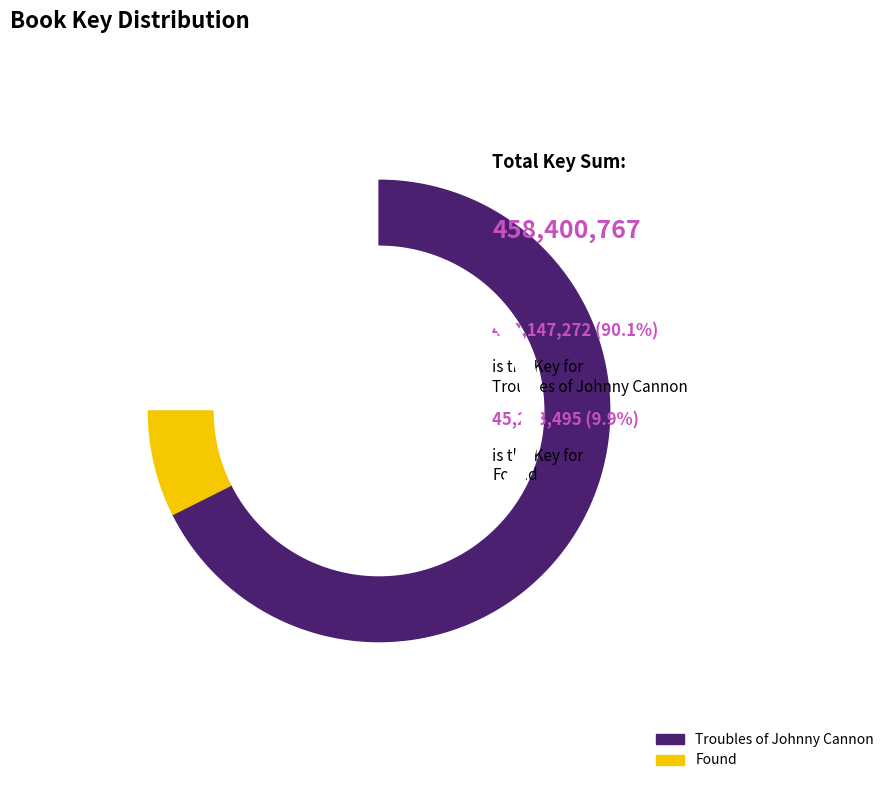

Which slice is the smallest?

Found